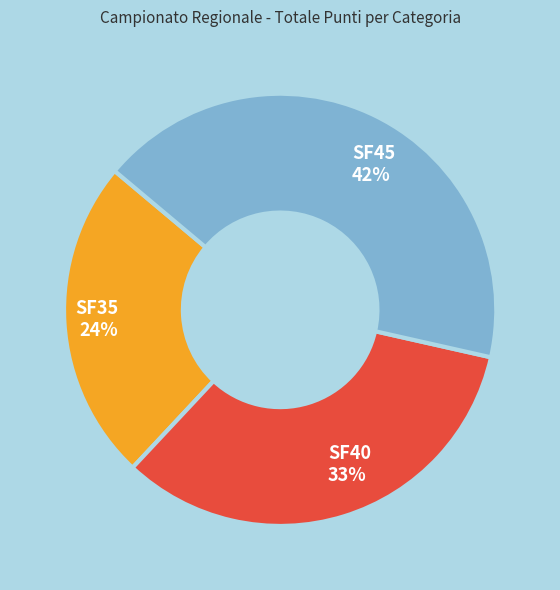

What percentage is the SF35 24% slice, to the nearest percent?

24%